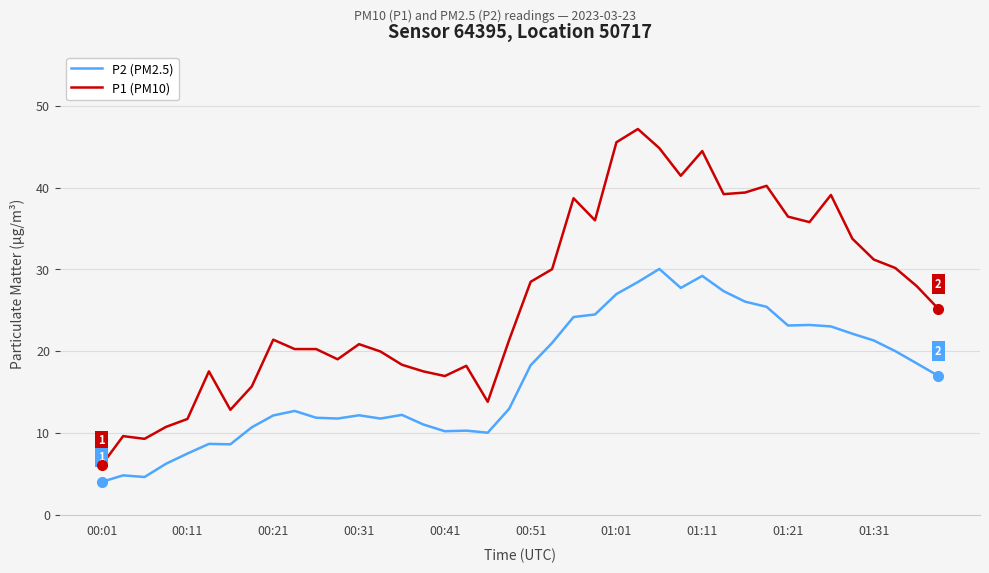

Which series has the widest spread of values?

P1 (PM10)